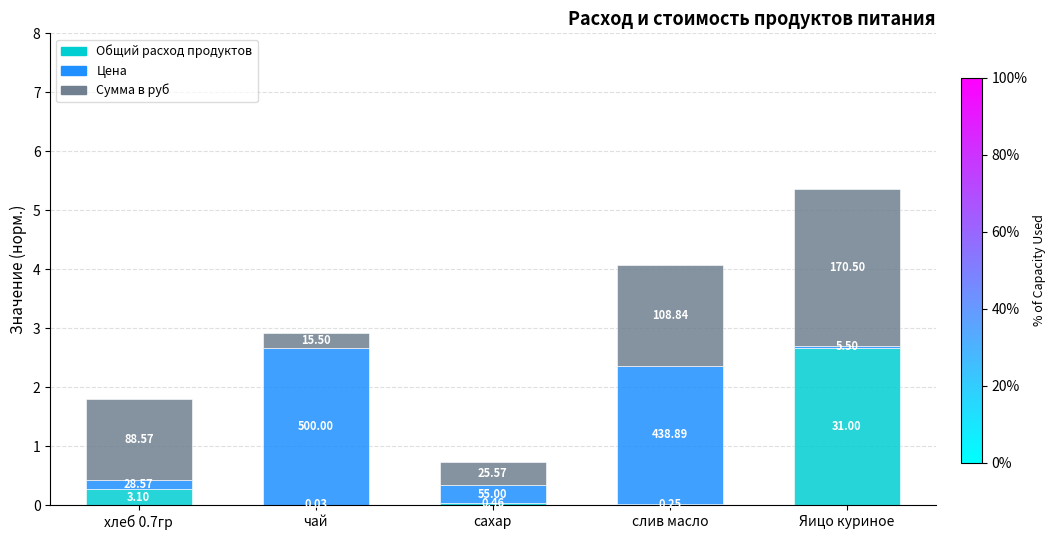

Rank the series at сахар from highest to lowest value.

Сумма в руб, Цена, Общий расход продуктов